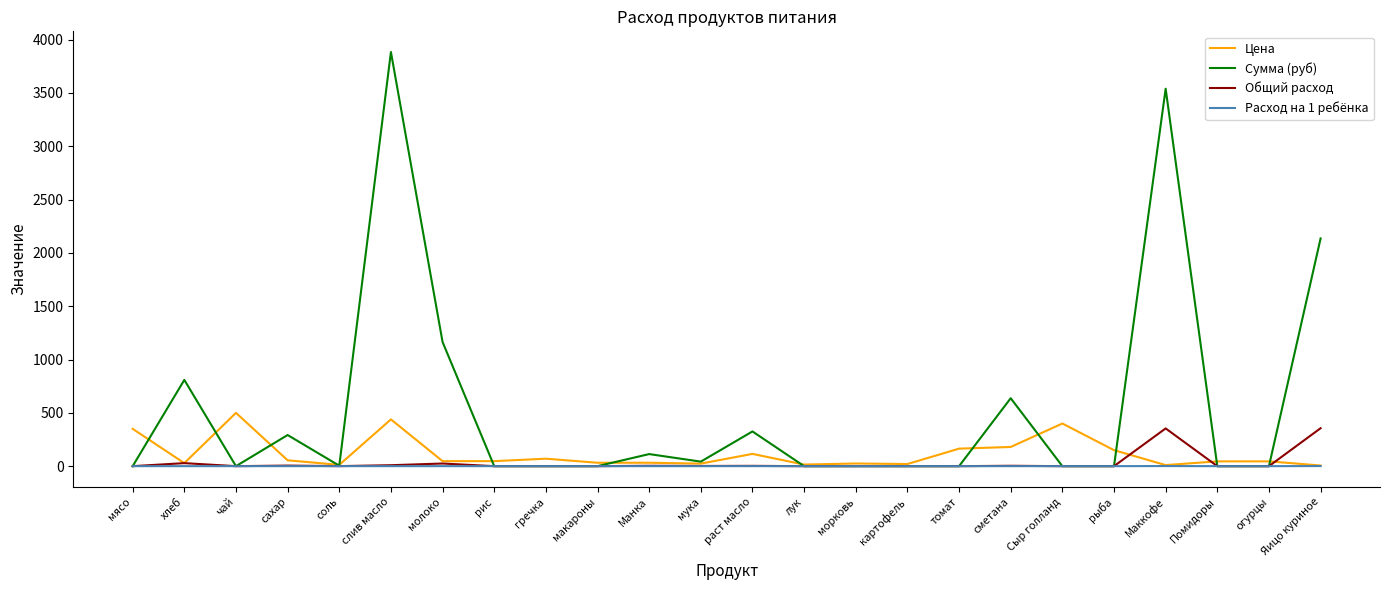

What is the difference between the maximum and minimum values in the Сумма (руб) series?

3884.2